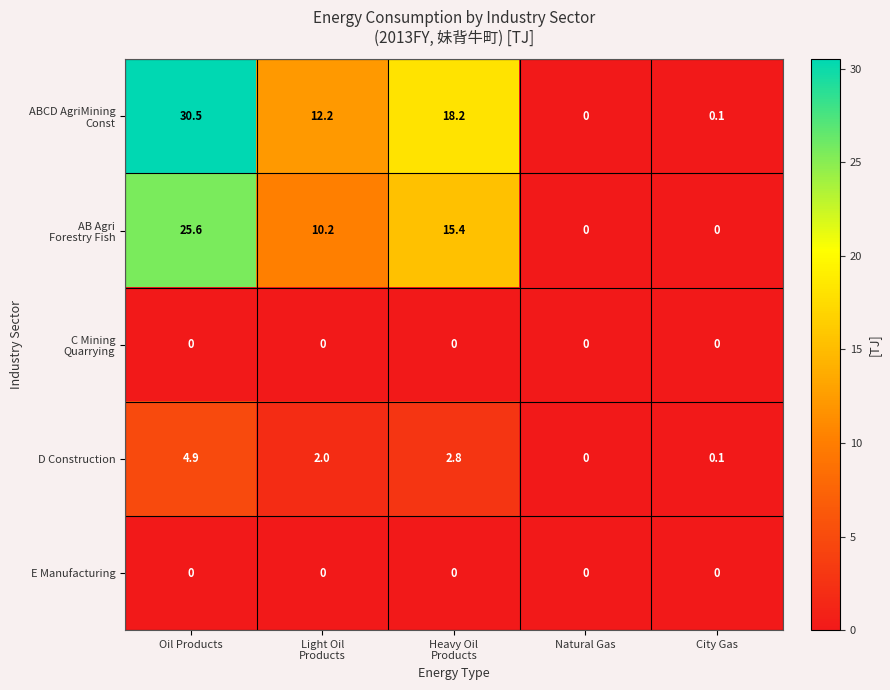

At which category is the sum across all series the highest?

Oil Products